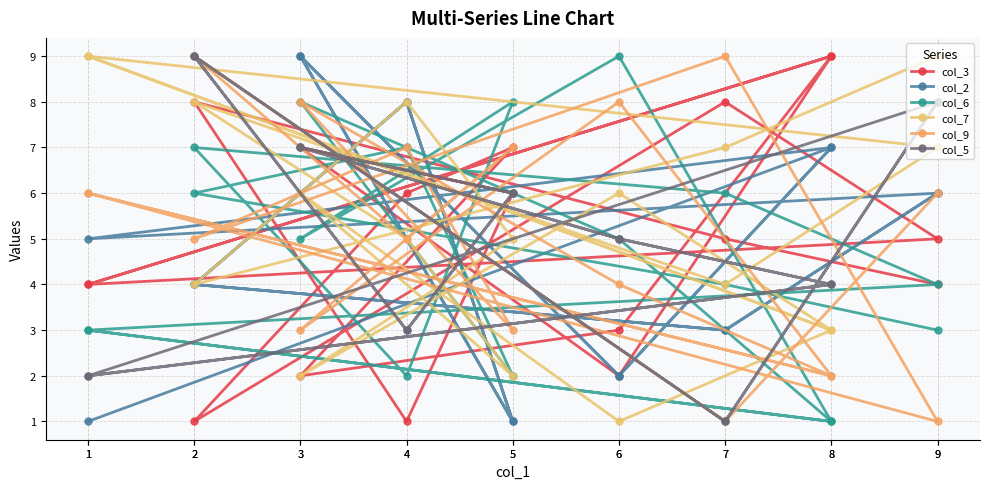

How many categories are shown in the chart?

18